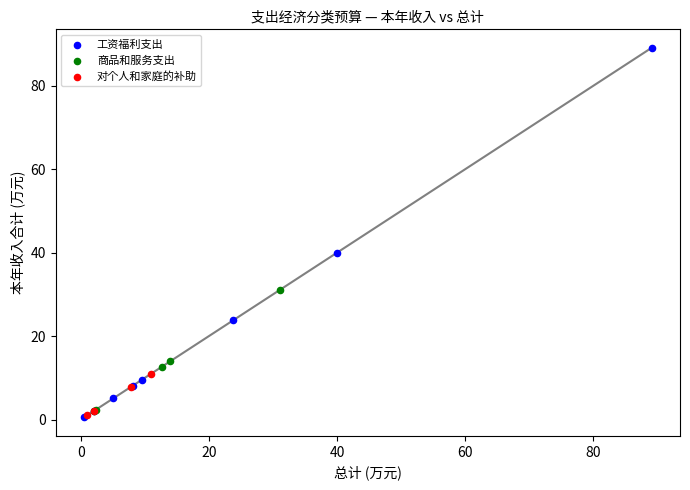

What are all the series names shown in the legend?

工资福利支出, 商品和服务支出, 对个人和家庭的补助